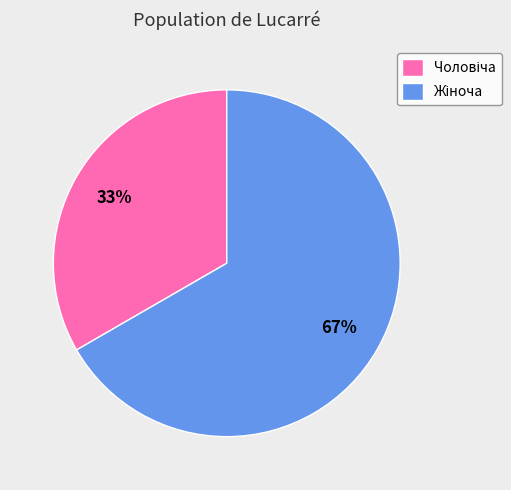

To the nearest percent, what is the average slice percentage?

50%